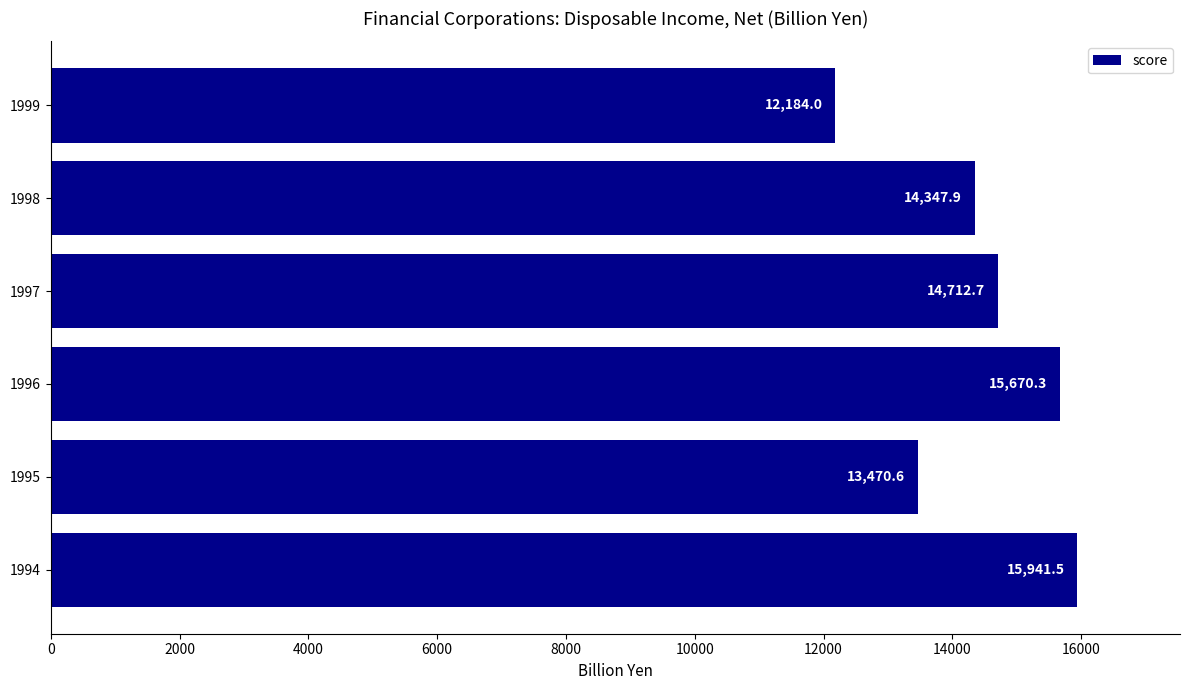

Rank the categories by value from highest to lowest.

1994, 1996, 1997, 1998, 1995, 1999